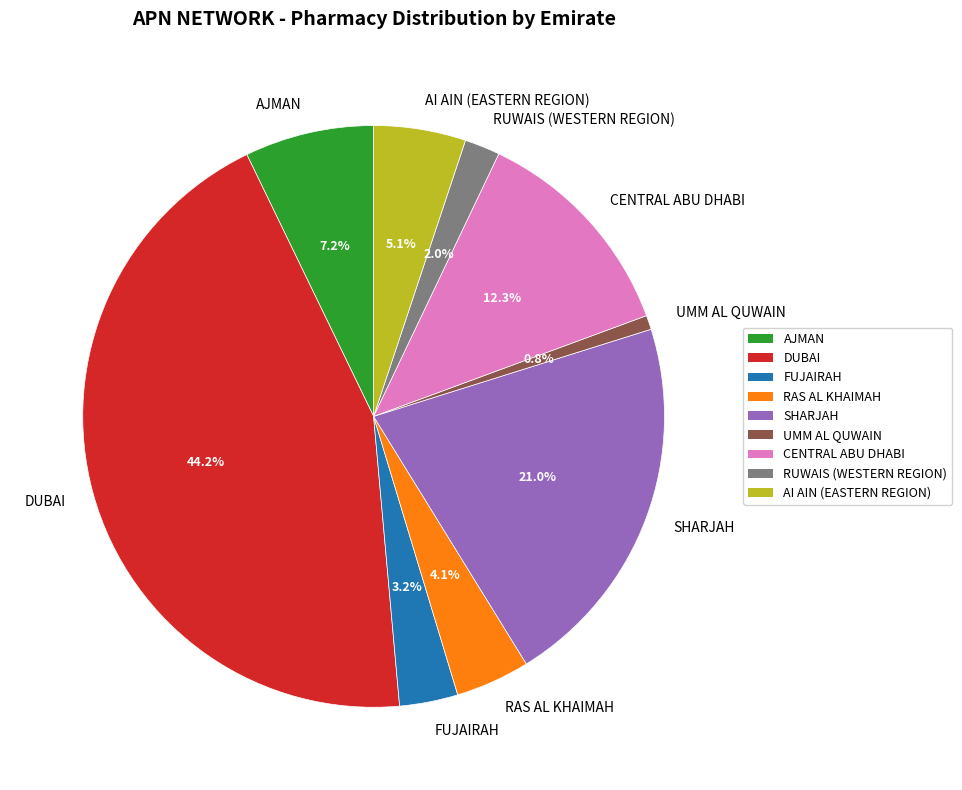

To the nearest percent, what is the average slice percentage?

11%